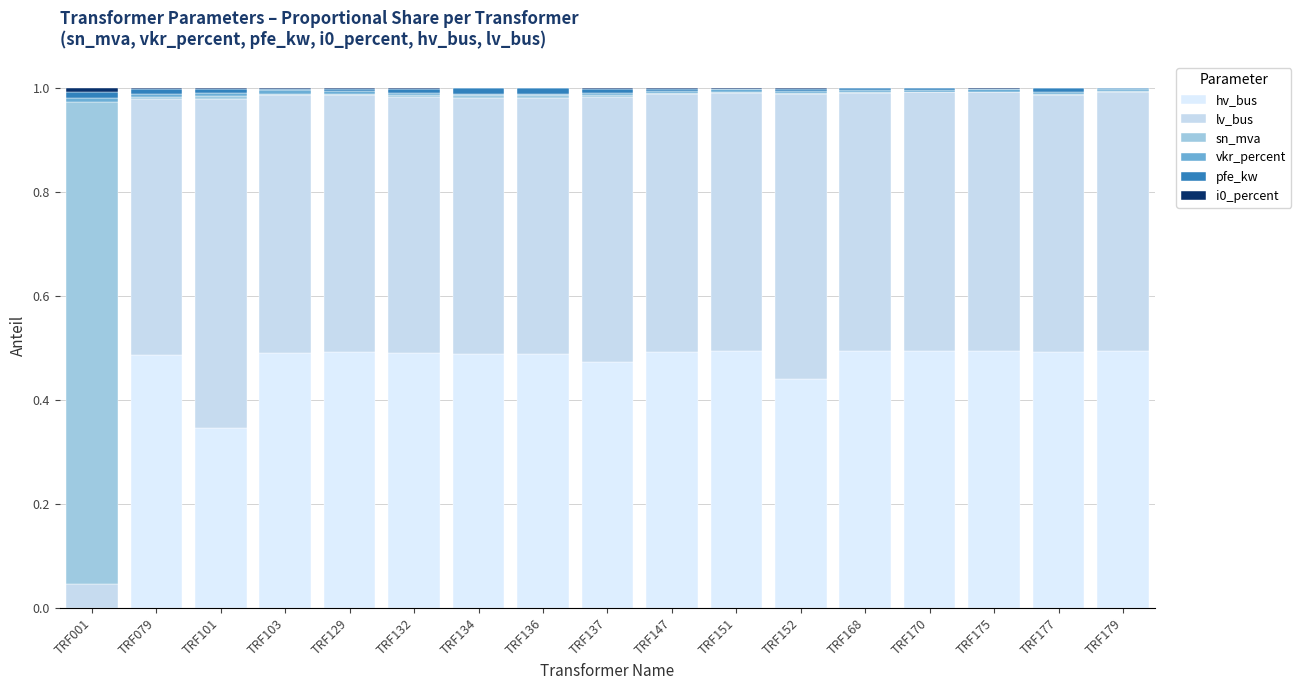

What is the difference between the maximum and second lowest values in the hv_bus series?

0.1